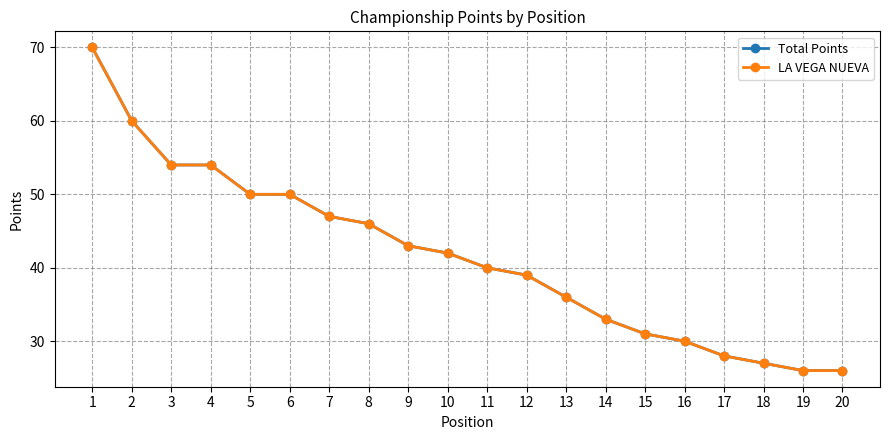

What is the difference between the maximum and second lowest values in the LA VEGA NUEVA series?

44